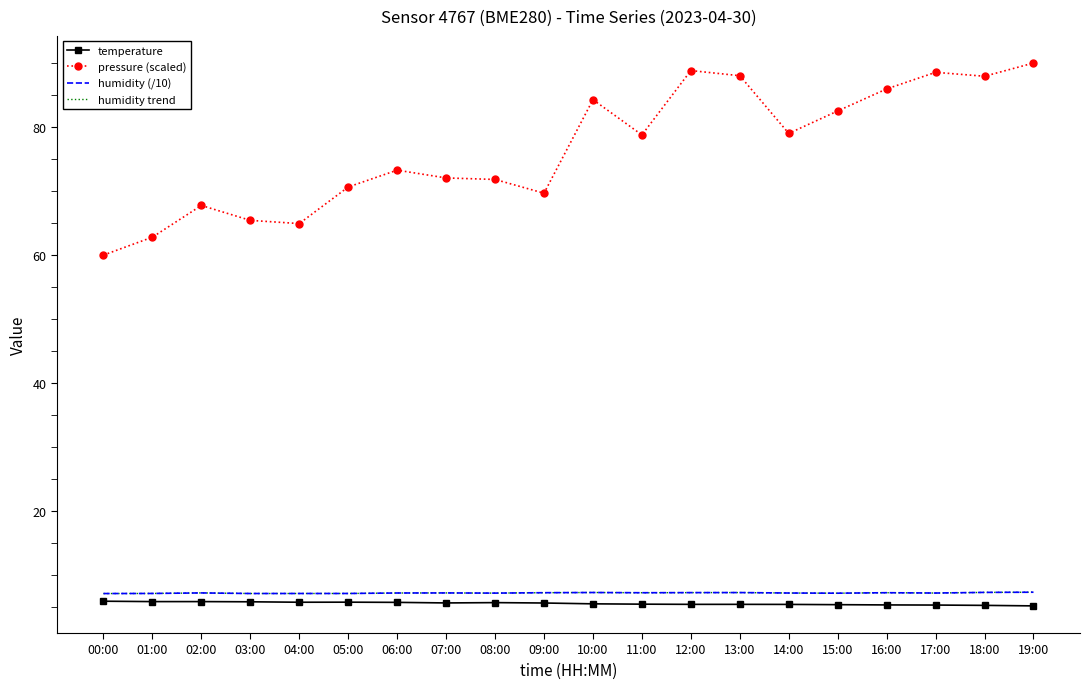

Rank the categories by temperature value from highest to lowest.

00:00, 01:00, 02:00, 03:00, 05:00, 04:00, 06:00, 08:00, 07:00, 09:00, 10:00, 11:00, 12:00, 13:00, 14:00, 15:00, 16:00, 17:00, 18:00, 19:00